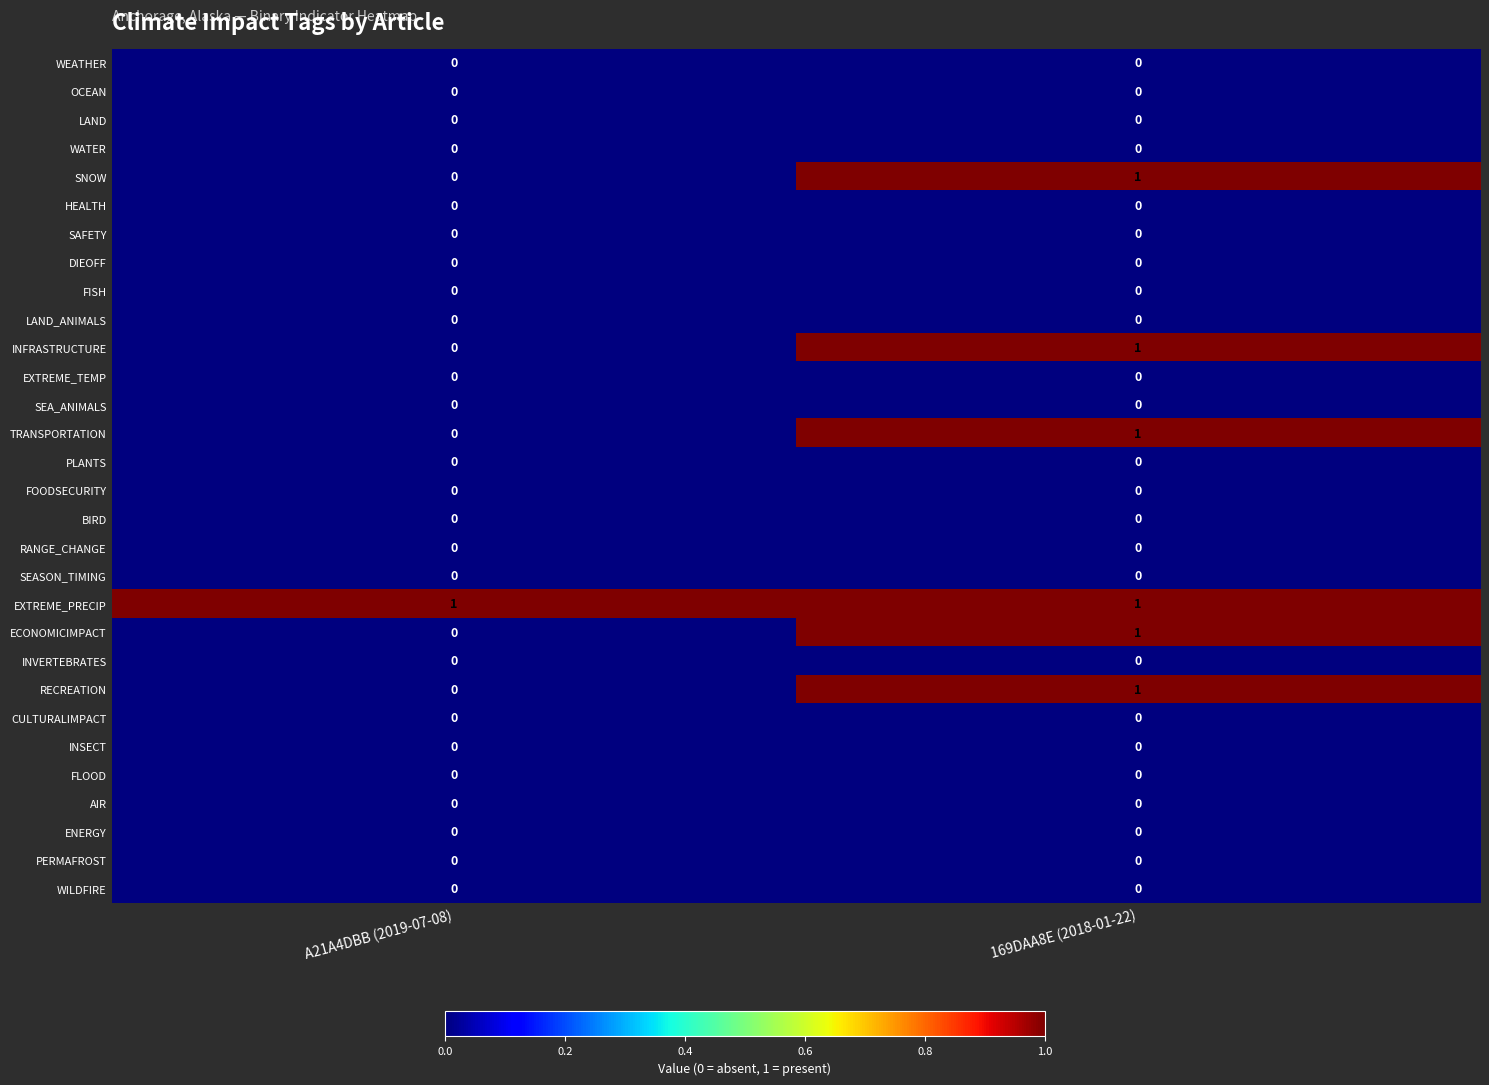

Is it true that PLANTS equals 0 at 169DAA8E (2018-01-22)?

True